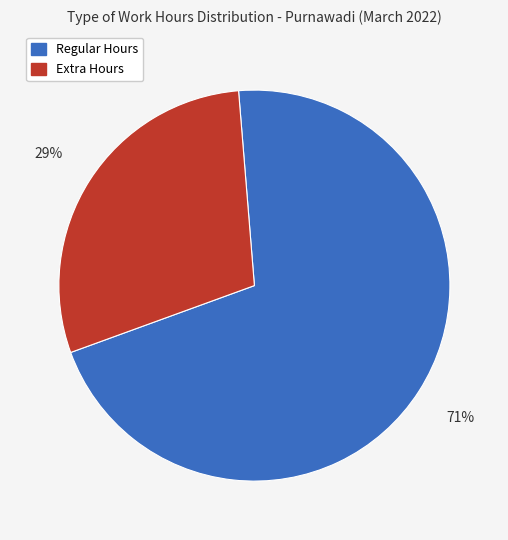

Does any single category account for the majority?

Yes